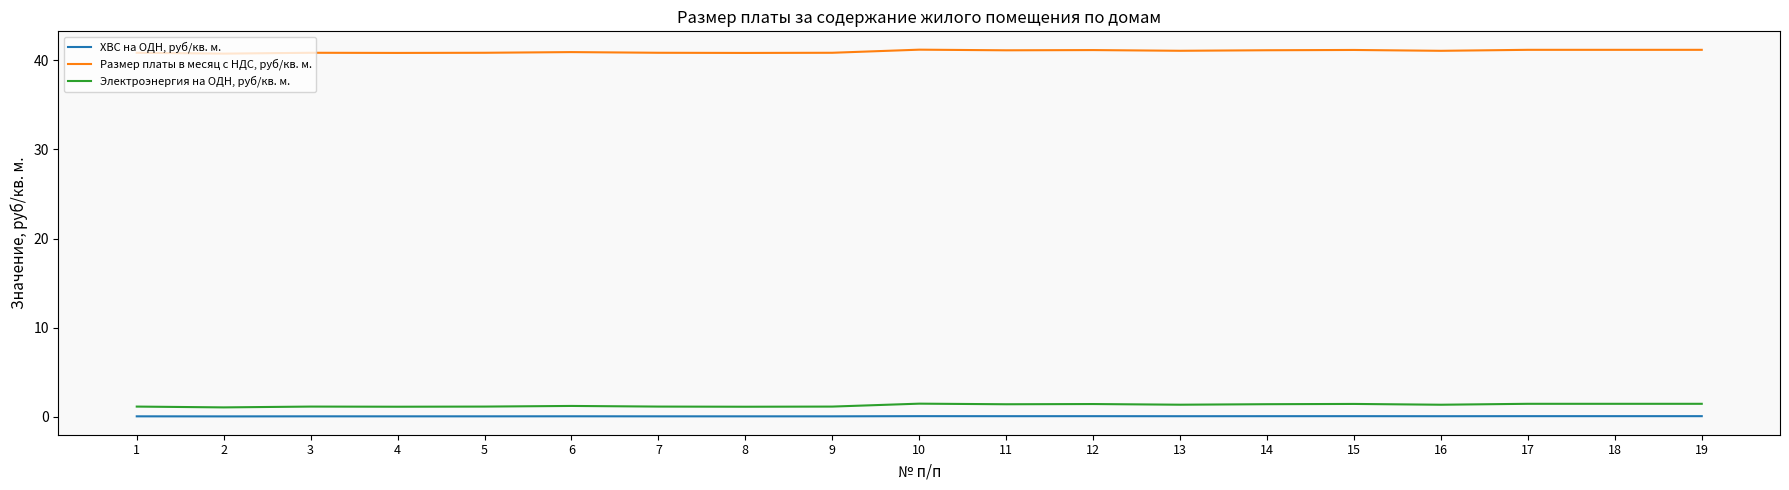

True or false: Размер платы в месяц с НДС, руб/кв. м. has a value of 18.9 at 19.

False